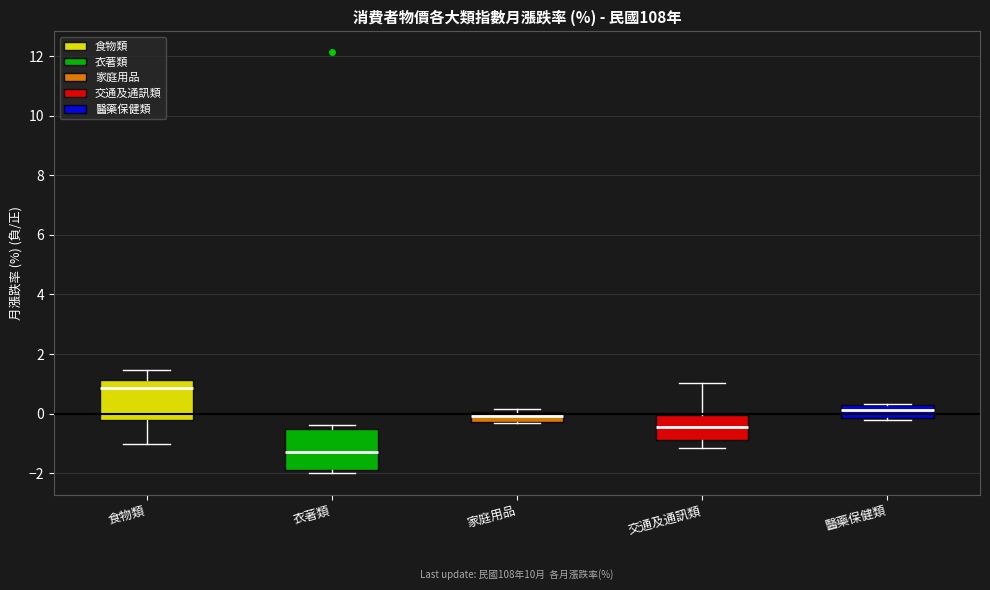

Reading left to right, transcribe this box plot: for each box, give where its median line is, the range the box spans, and where its two whiskers end, as read against the y-axis. The values are not printed on the chart, so give them approximately, as read against the axis.

食物類: median 0.8, box -0.2 to 1.2, whiskers -1.0 to 1.4
衣著類: median -1.2, box -2.0 to -0.6, whiskers -2.0 (just below the box's lower edge) to -0.4
家庭用品: median 0.0 (inside the box), box -0.2 to 0.0, whiskers -0.4 to 0.2
交通及通訊類: median -0.4, box -1.0 to 0.0, whiskers -1.2 to 1.0
醫藥保健類: median 0.2 (inside the box), box -0.2 to 0.2, whiskers -0.2 (just below the box's lower edge) to 0.4